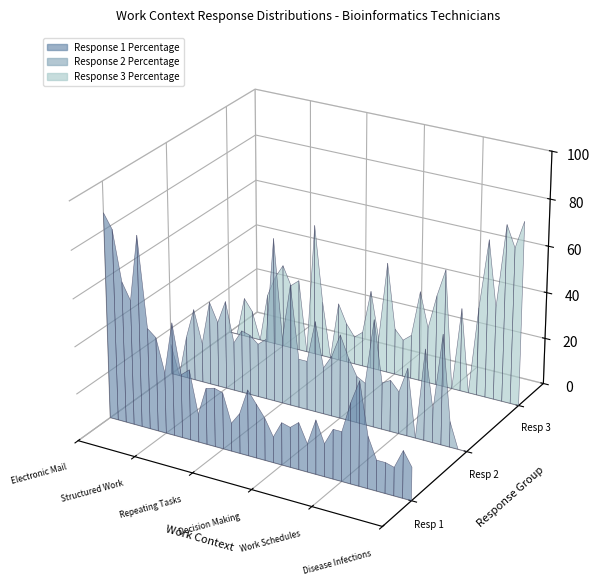

Reading right to left, list all the values displayed in this chart.

Response 1 Percentage: Disease Infections=14	Hazardous Conditions=20	Aggressive People=12	Spend Time Standing=13	Safety Equipment=13	Unpleasant People=22	Contaminants=44	Conflict Situations=34	Work Schedules=21	Using Hands=21	Public Speaking=14	Letters Memos=23	Health Safety=12	Sounds Noise=20	Telephone=17	Decision Making=18	Consequence Error=11	External Customers=18	Impact Decisions=23	Repetitive Motions=28	Coordinate Others=17	Degree Automation=12	Repeating Tasks=24	Physical Proximity=25	Level Competition=24	Time Pressure=12	Work Week Duration=30	Responsibility=27	Contact Others=48	Structured Work=26	Freedom Decisions=40	Face-to-Face=43	Indoors Controlled=81	Importance Exact=53	Work With Work Group=60	Spend Time Sitting=81	Electronic Mail=87
Response 2 Percentage: Disease Infections=0	Hazardous Conditions=0	Aggressive People=11	Spend Time Standing=47	Safety Equipment=14	Unpleasant People=39	Contaminants=0	Conflict Situations=29	Work Schedules=18	Using Hands=22	Public Speaking=20	Letters Memos=46	Health Safety=18	Sounds Noise=20	Telephone=27	Decision Making=36	Consequence Error=26	External Customers=20	Impact Decisions=39	Repetitive Motions=21	Coordinate Others=21	Degree Automation=52	Repeating Tasks=28	Physical Proximity=70	Level Competition=26	Time Pressure=23	Work Week Duration=26	Responsibility=27	Contact Others=21	Structured Work=38	Freedom Decisions=28	Face-to-Face=36	Indoors Controlled=17	Importance Exact=31	Work With Work Group=18	Spend Time Sitting=0	Electronic Mail=13
Response 3 Percentage: Disease Infections=79	Hazardous Conditions=67	Aggressive People=76	Spend Time Standing=40	Safety Equipment=68	Unpleasant People=38	Contaminants=0	Conflict Situations=36	Work Schedules=0	Using Hands=51	Public Speaking=39	Letters Memos=24	Health Safety=39	Sounds Noise=19	Telephone=16	Decision Making=20	Consequence Error=48	External Customers=14	Impact Decisions=34	Repetitive Motions=15	Coordinate Others=12	Degree Automation=17	Repeating Tasks=25	Physical Proximity=0	Level Competition=24	Time Pressure=57	Work Week Duration=0	Responsibility=31	Contact Others=28	Structured Work=36	Freedom Decisions=30	Face-to-Face=21	Indoors Controlled=0	Importance Exact=12	Work With Work Group=17	Spend Time Sitting=0	Electronic Mail=0